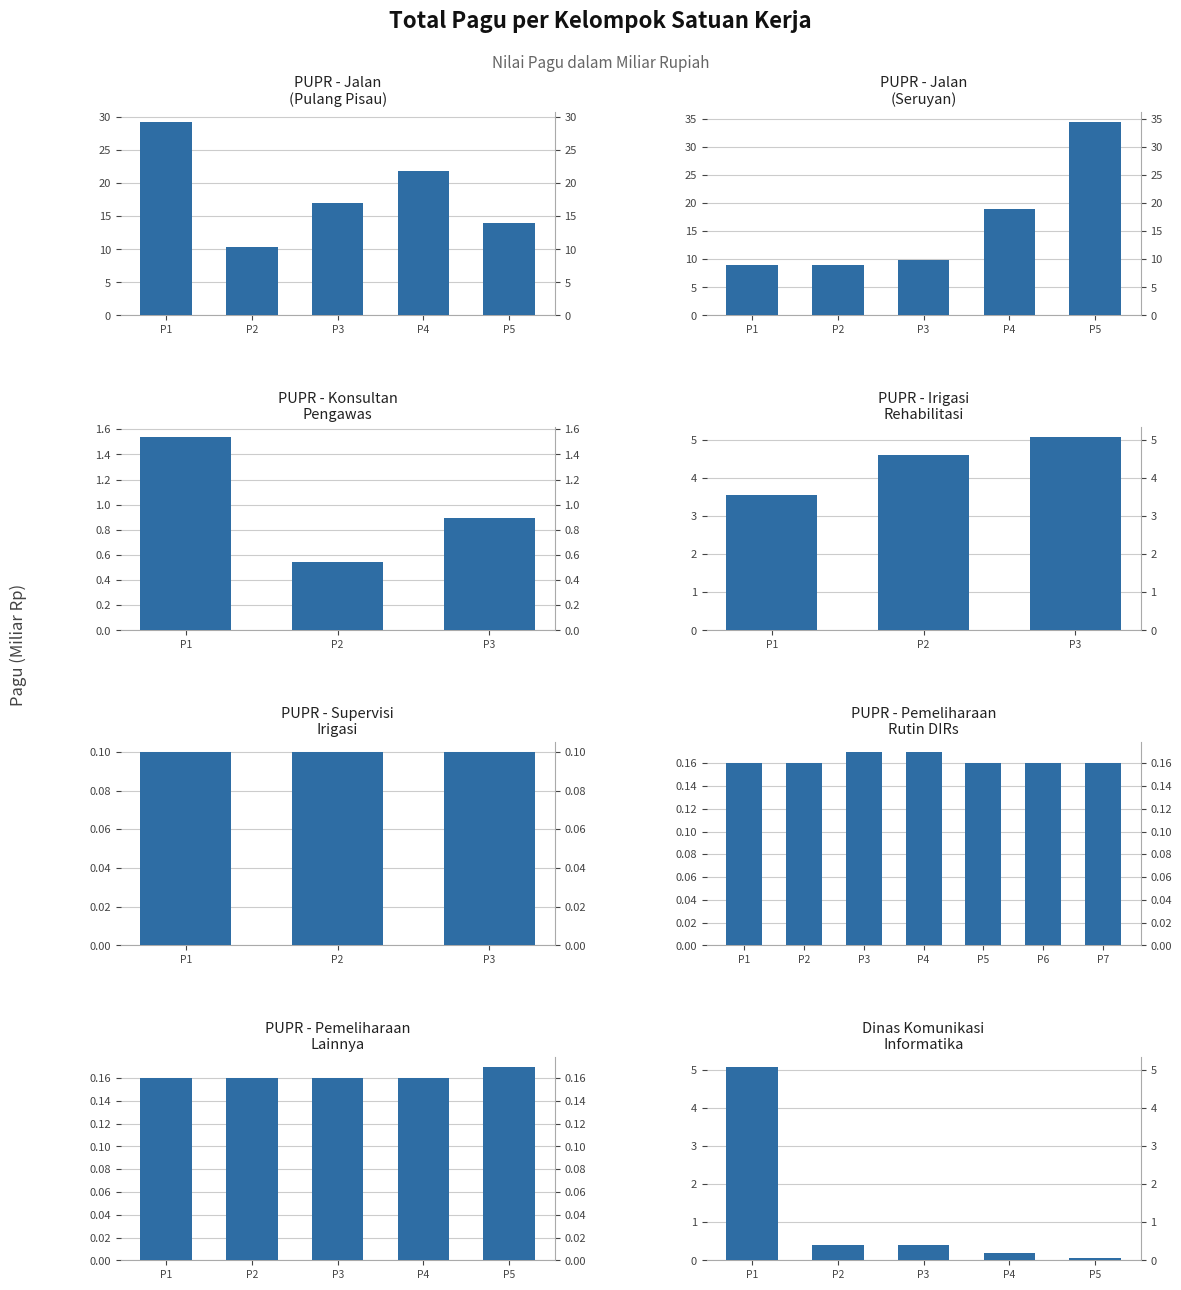

Which category has the highest value across all series?

P1